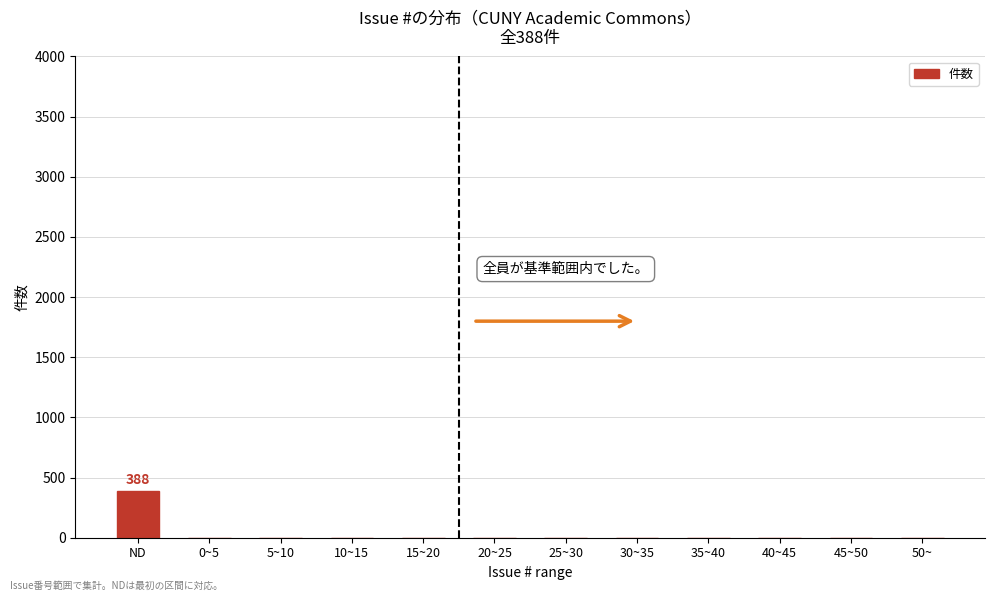

Reading left to right, what are all the values shown in this chart?

ND=388	0~5=0	5~10=0	10~15=0	15~20=0	20~25=0	25~30=0	30~35=0	35~40=0	40~45=0	45~50=0	50~=0